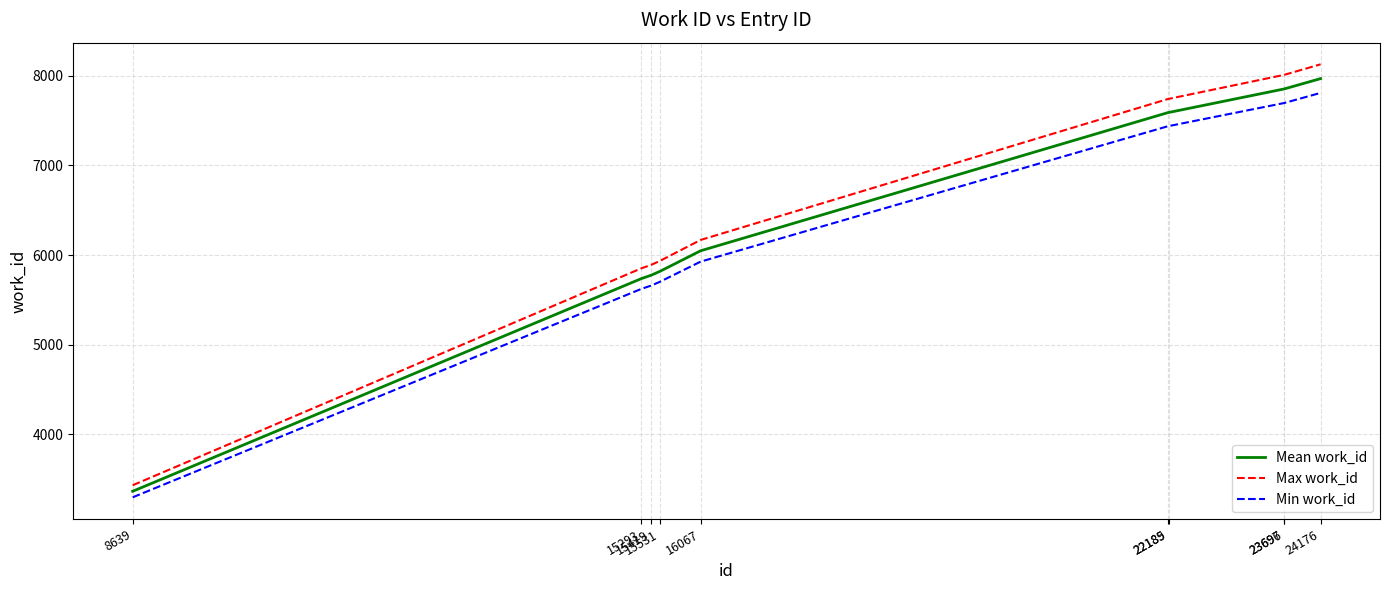

What is the difference between the second highest and second lowest values in the Min work_id series?

2072.7